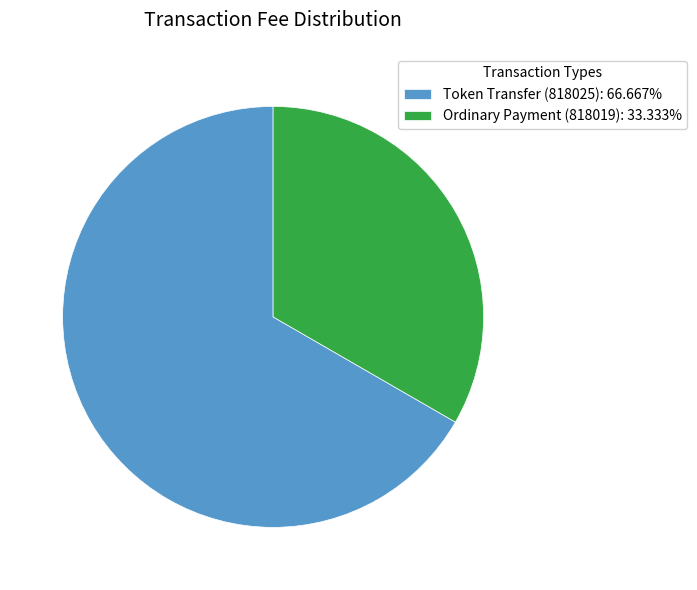

Does Ordinary Payment (818019) account for over 50% of the chart?

No